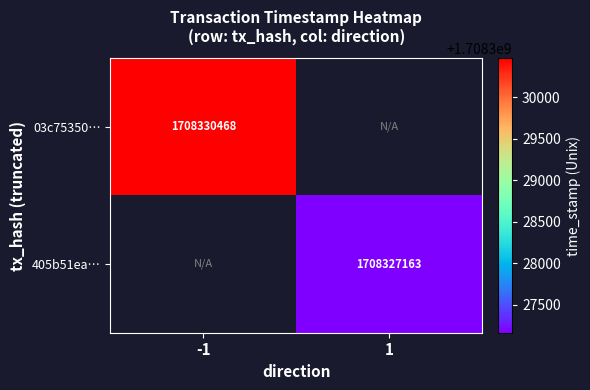

True or false: 405b51ea… has a value of 1708327163 at 1.

True